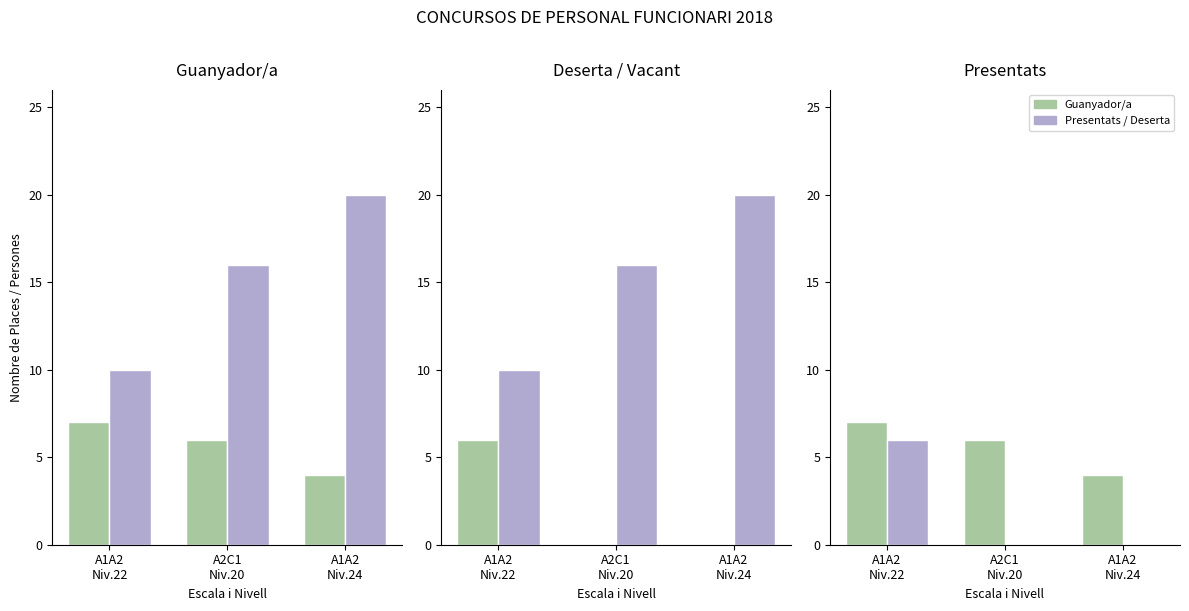

What is the value of the Deserta/Vacant bar at the 1st from the left?

6